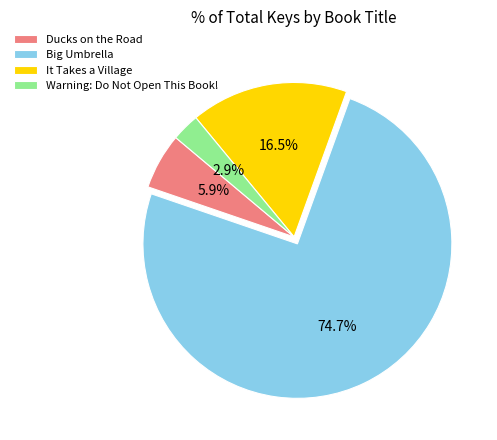

Rank the categories by value from highest to lowest.

Big Umbrella, It Takes a Village, Ducks on the Road, Warning: Do Not Open This Book!